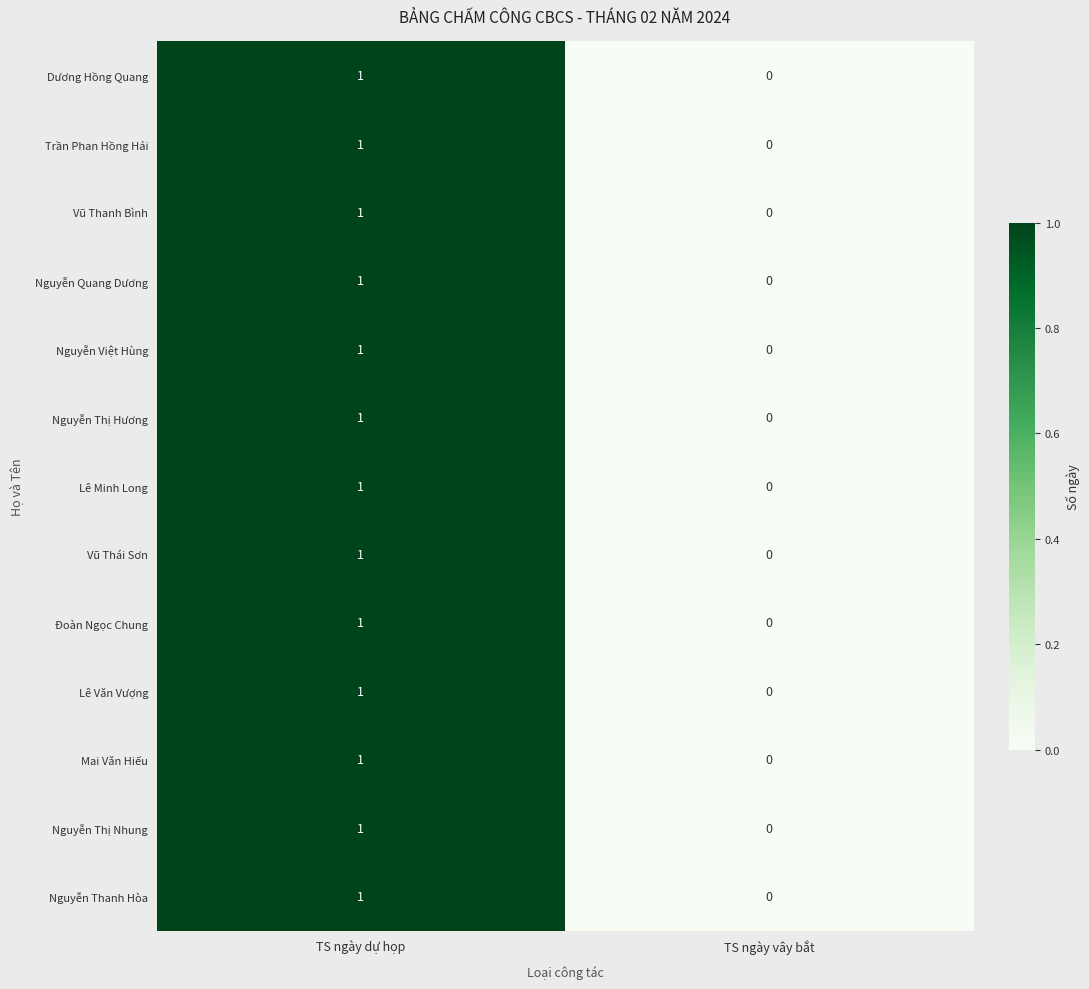

At which label is Vũ Thanh Bình closest to 0?

TS ngày vây bắt